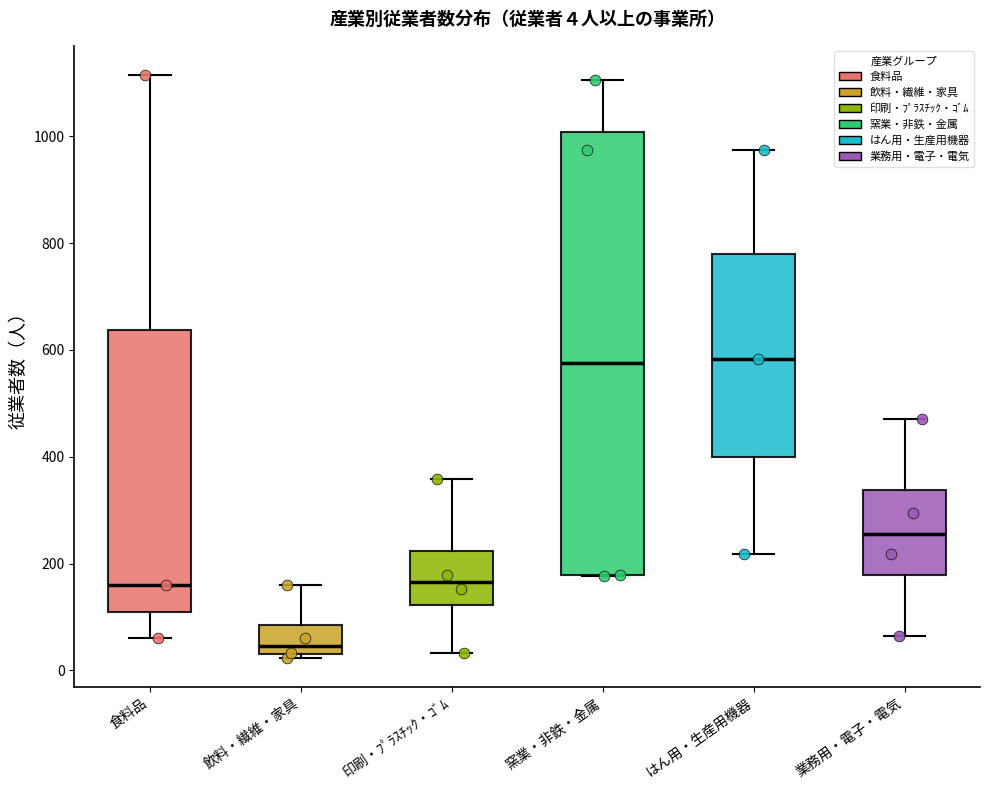

Which box is the tallest, from its lower edge to its upper edge?

窯業・非鉄・金属